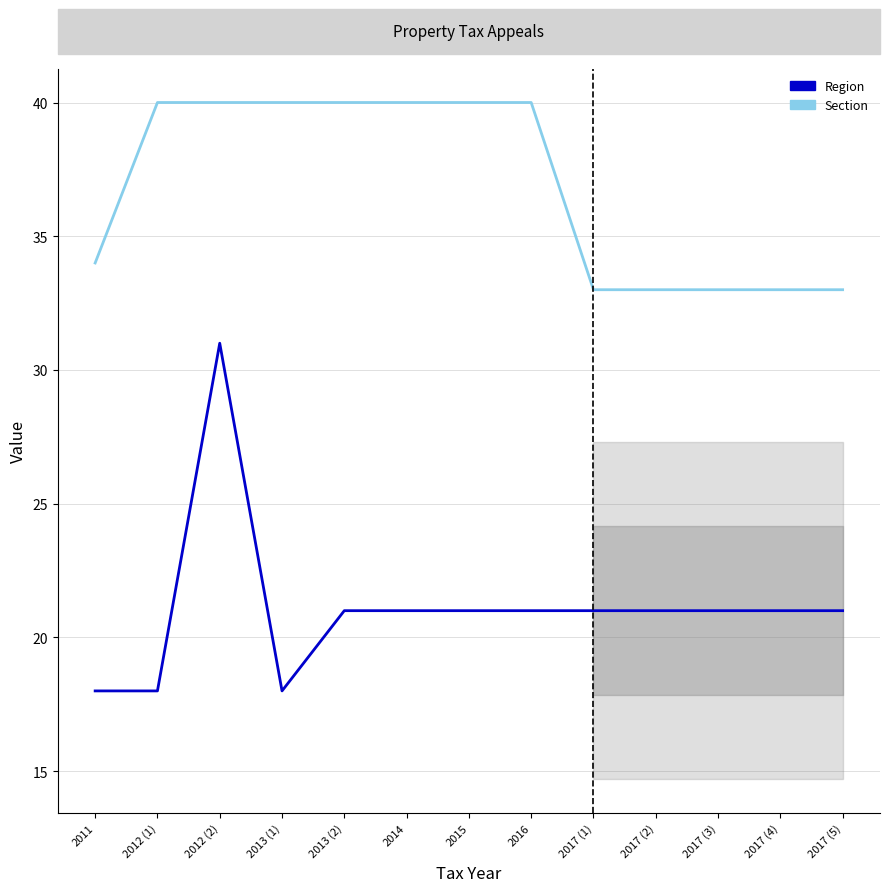

What is the difference between the maximum and minimum values in the Region series?

13